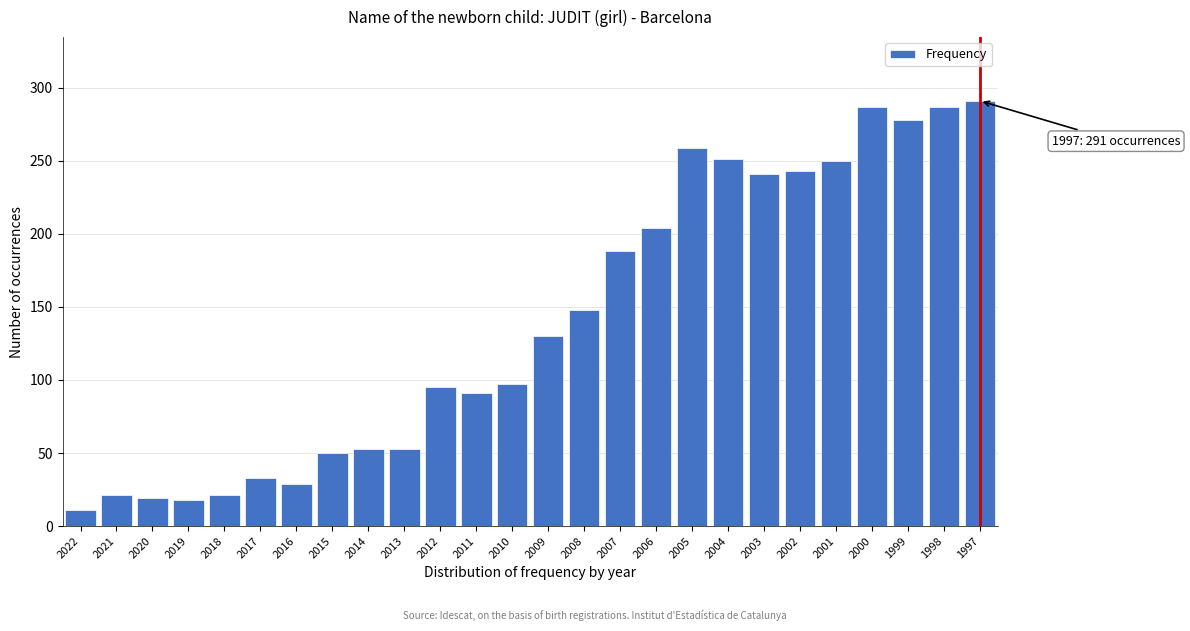

What is the change in value from 1999 to 1998?

+9